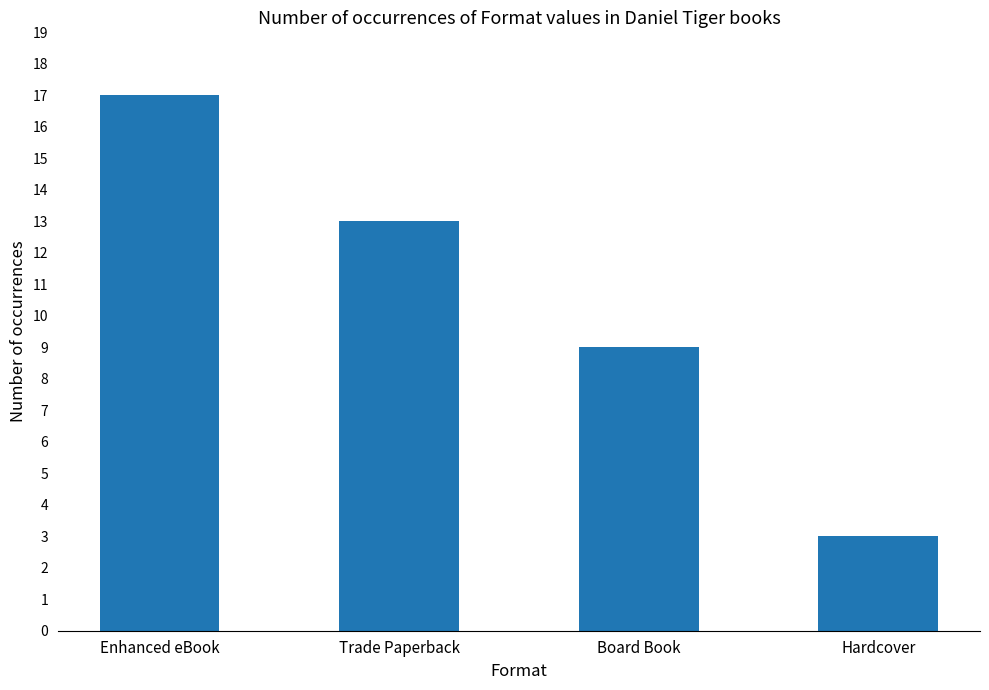

True or false: the data shows 9 at Board Book.

True